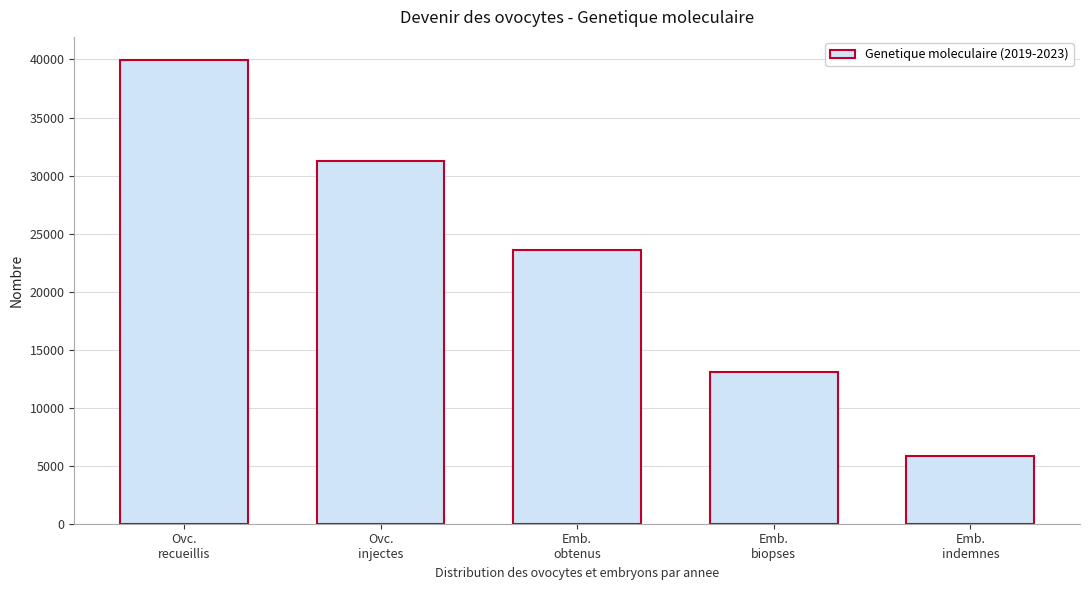

Reading left to right, what are all the values shown in this chart?

39949	31229	23573	13095	5814